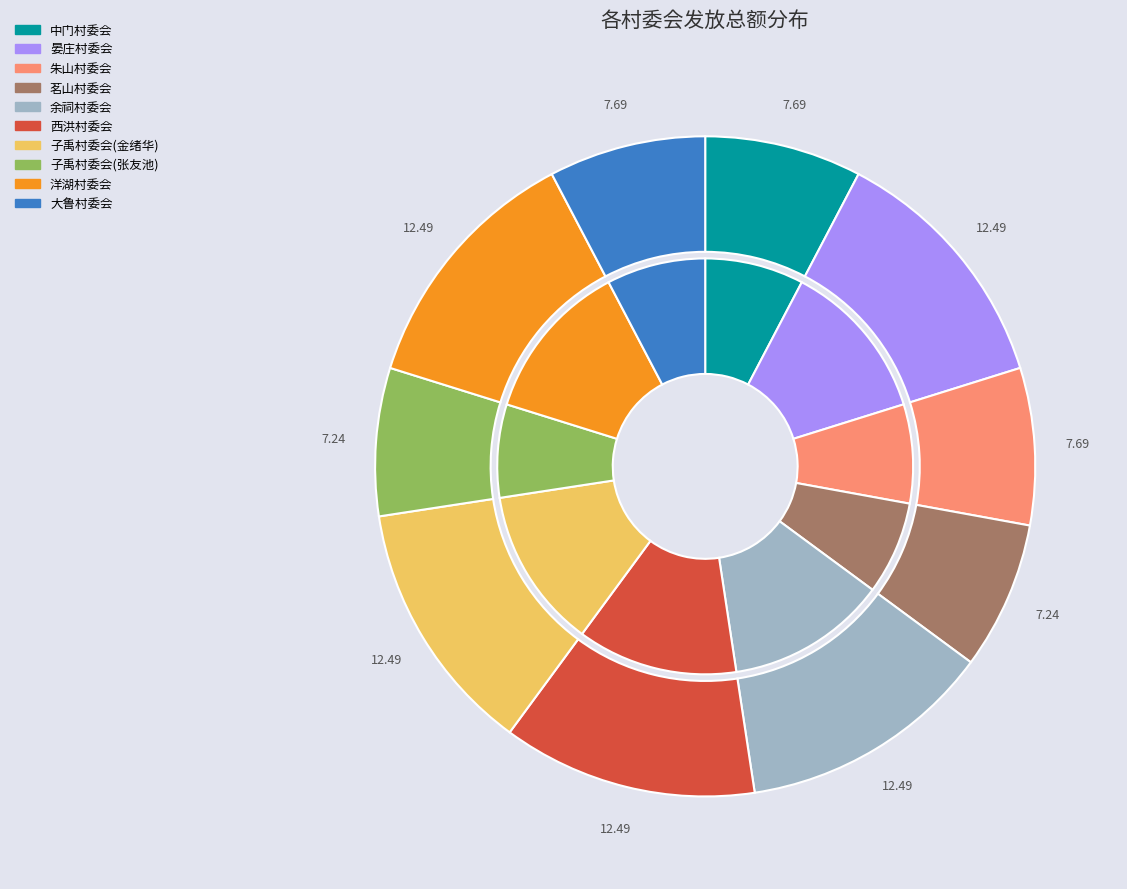

True or false: 西洪村委会 accounts for 3% of the total.

False